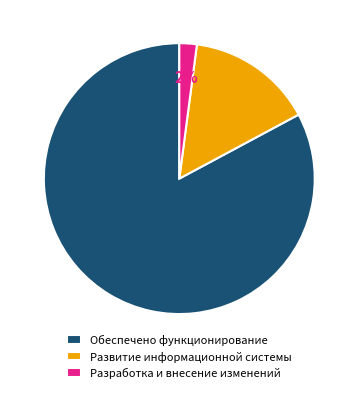

True or false: Разработка и внесение изменений accounts for 2% of the total.

True